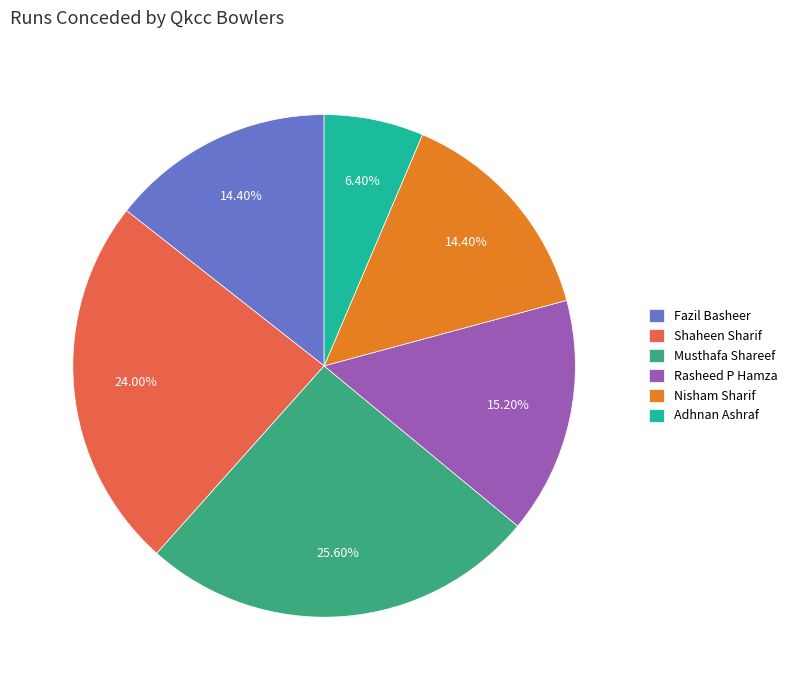

Is there any slice that represents more than half of the pie?

No